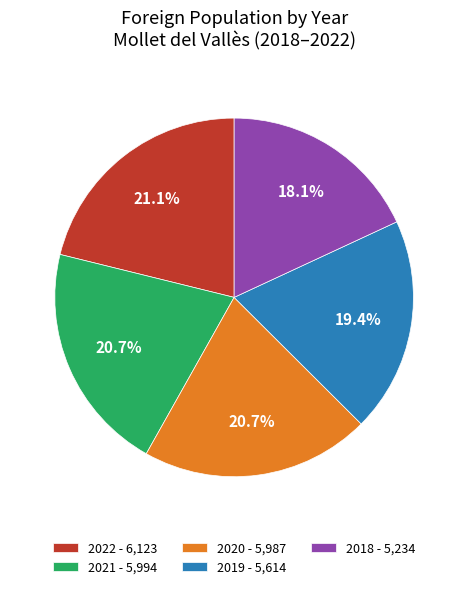

Which slice is the smallest?

2018 - 5,234